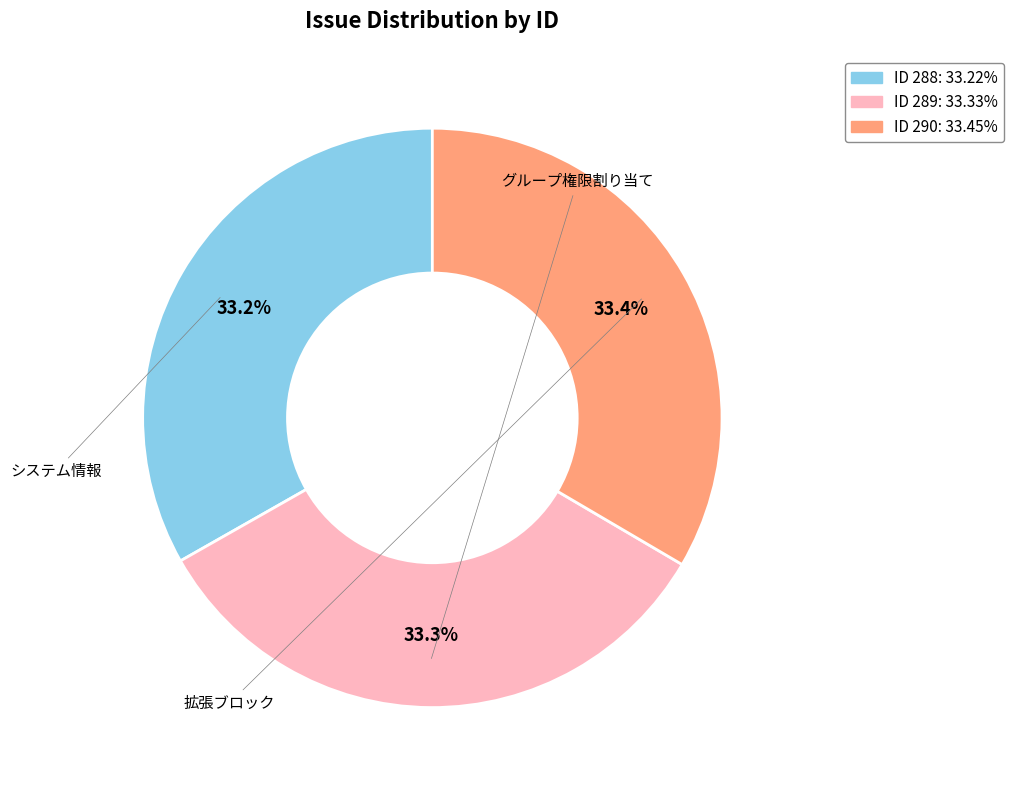

Is there a majority slice in this chart?

No